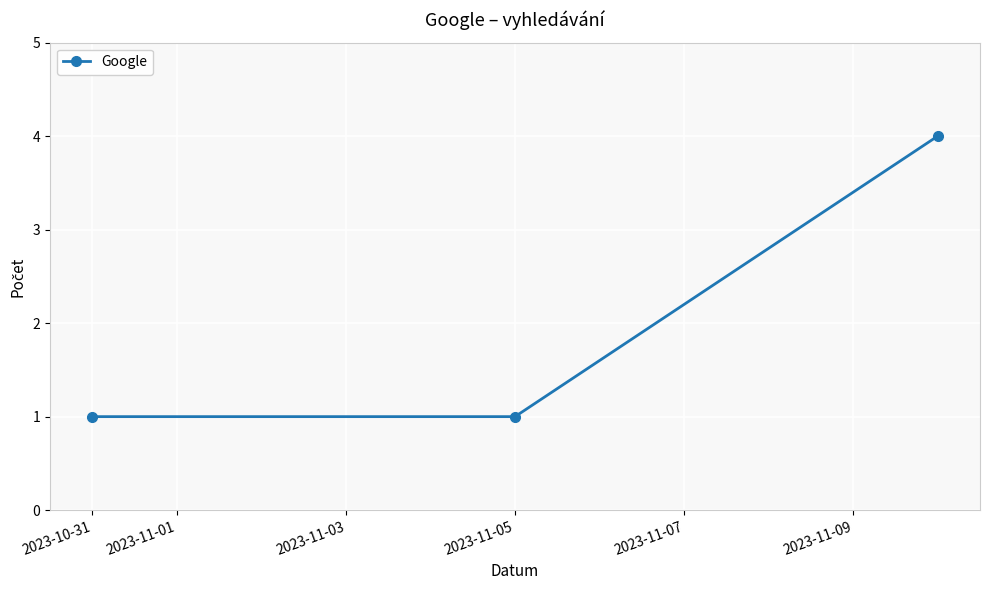

What is the value of the 3rd point from the left?

4